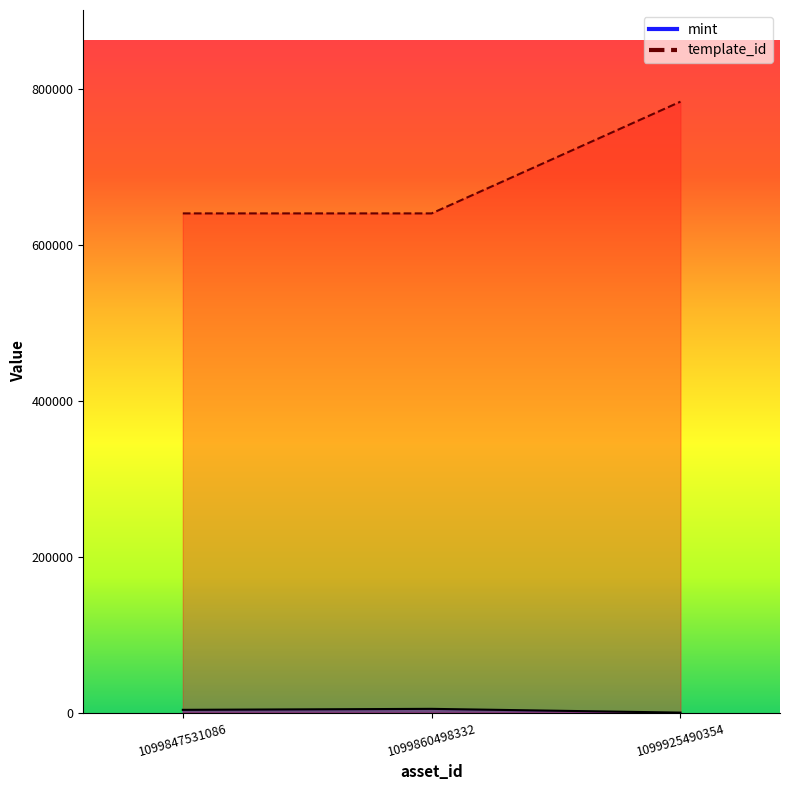

Reading right to left, list all the values displayed in this chart.

mint: 131	4942	3684
template_id: 783731	640424	640424